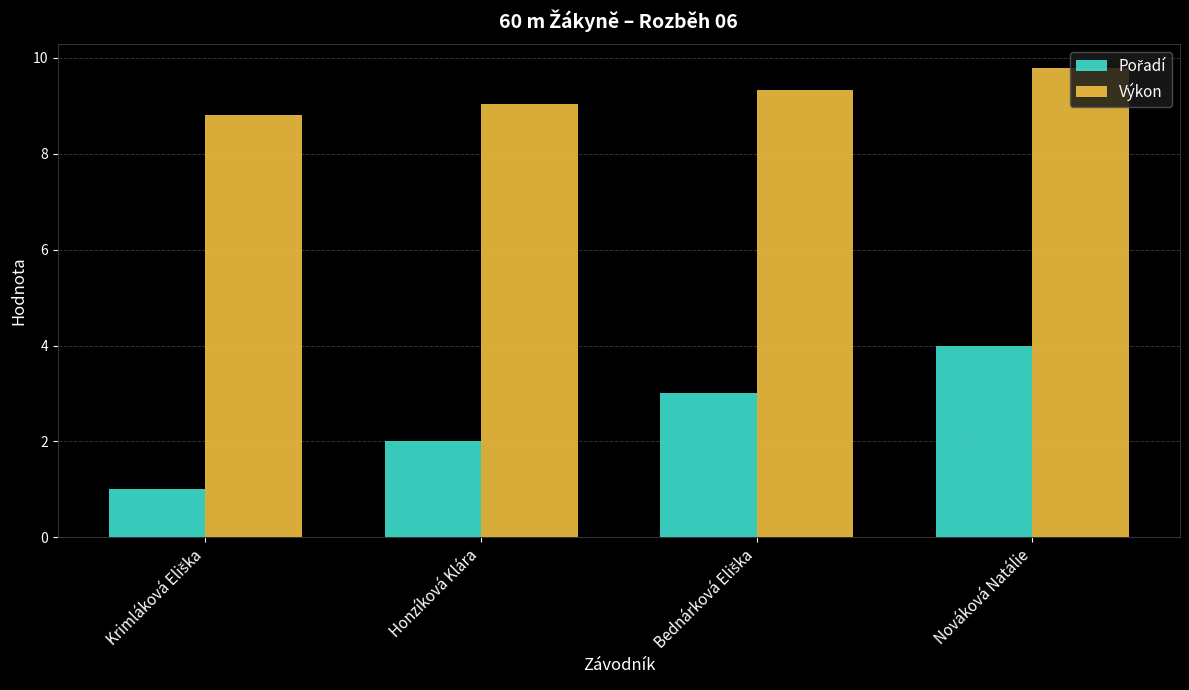

What is the difference between the second highest and minimum values in the Výkon series?

0.5